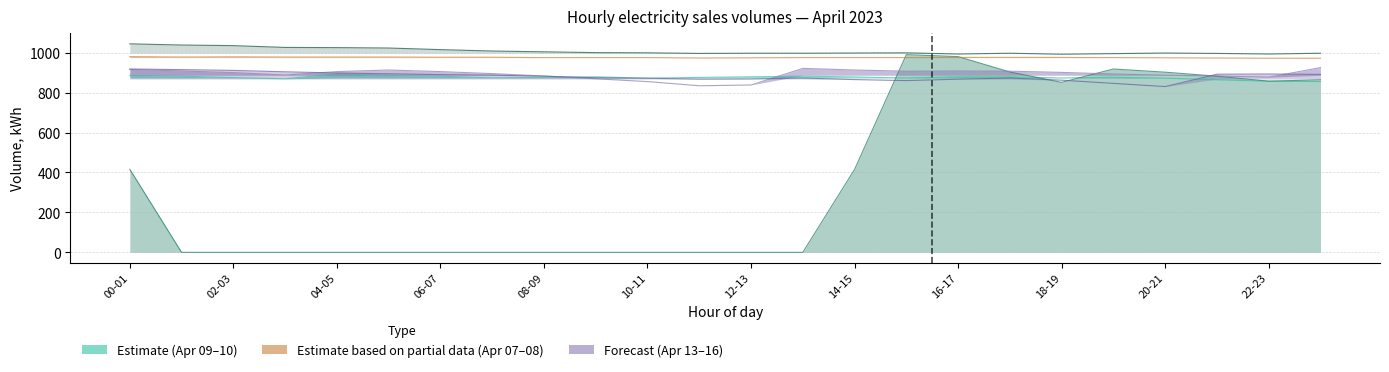

What position from the right is 15-16?

9